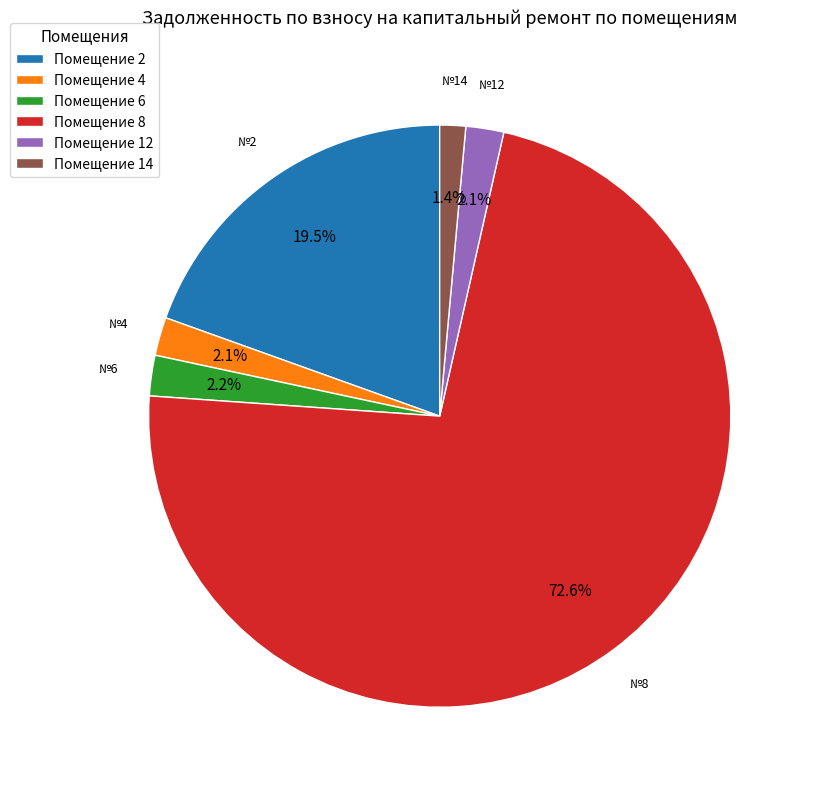

Combined, do Помещение 6 and Помещение 8 account for over 50%?

Yes